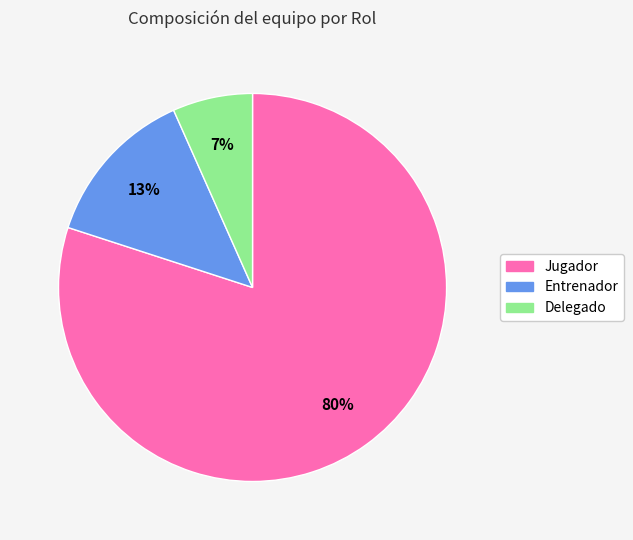

What percentage is the Entrenador slice, to the nearest percent?

13%